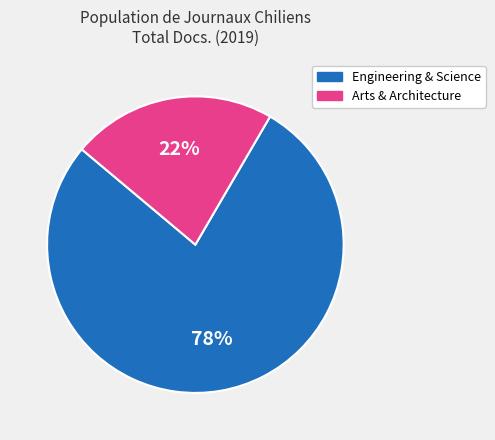

To the nearest percent, what is the average slice percentage?

50%